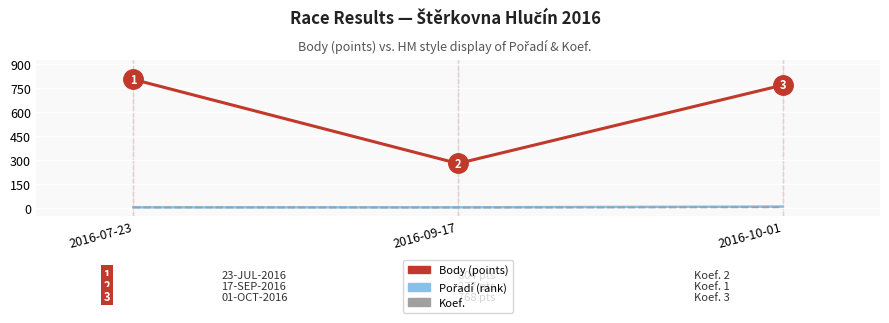

What is the greatest value displayed?

804